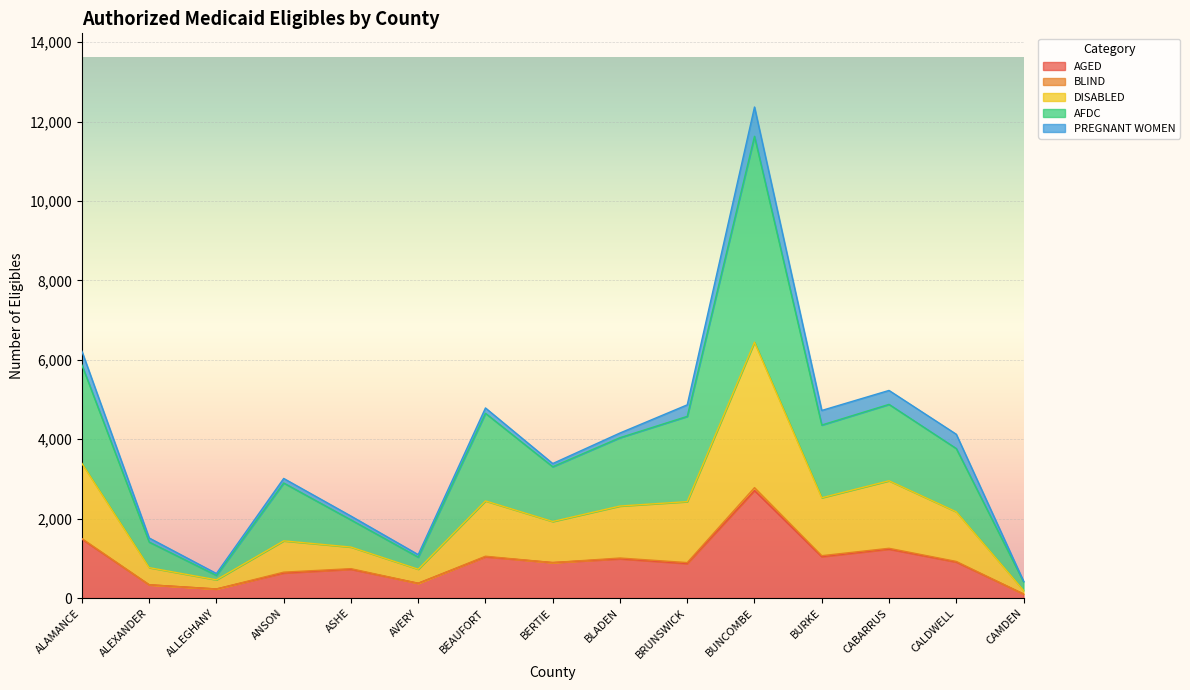

What is the label of the 3rd point from the right?

CABARRUS